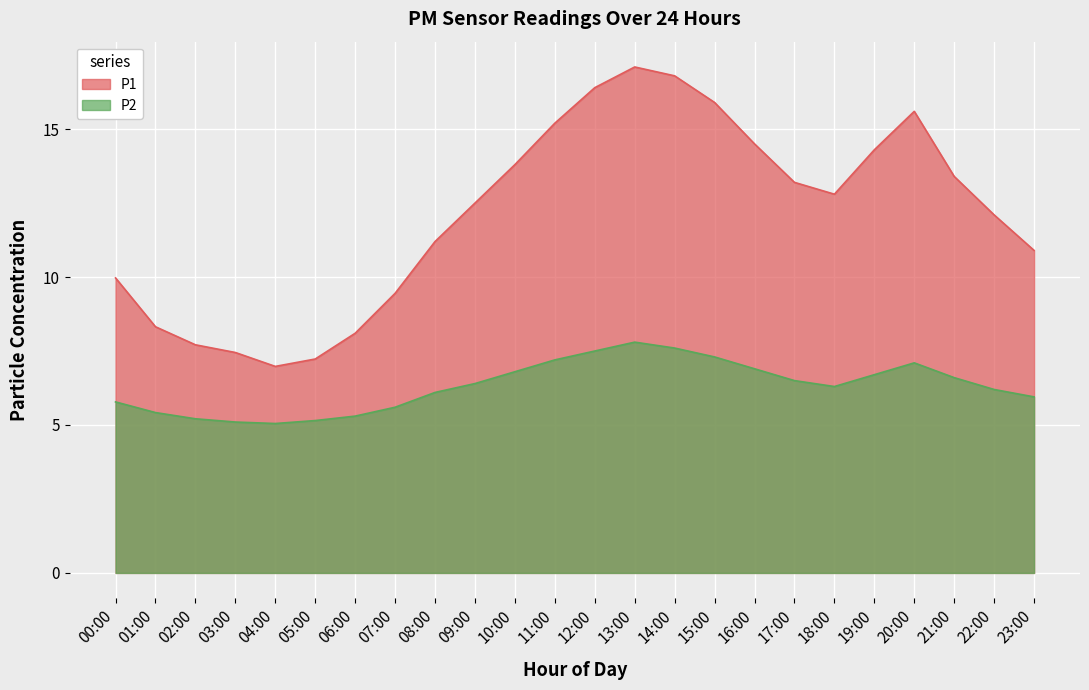

What is the approximate value of P1 at 22:00?

12.1